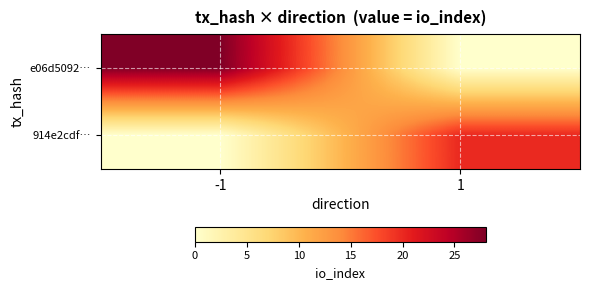

Rank the series by their maximum value, from highest to lowest.

e06d5092…, 914e2cdf…